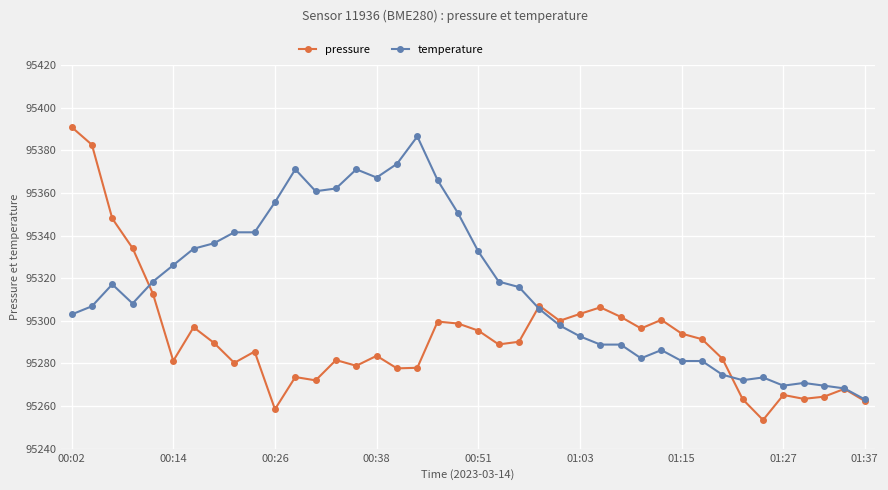

Is the value of pressure at 38 greater than the value of temperature at 9?

Yes